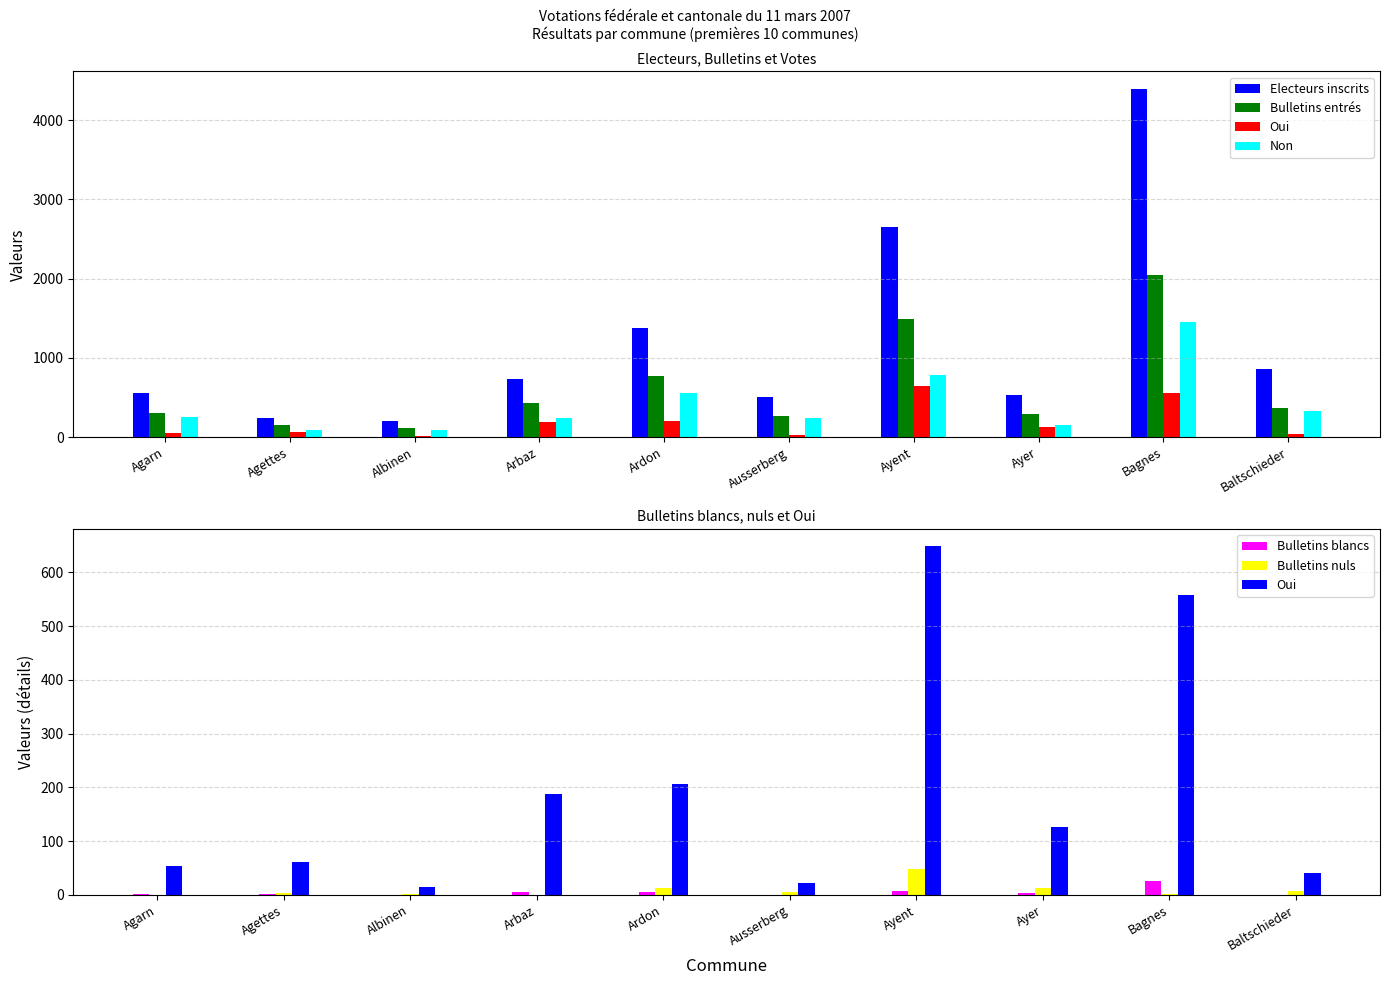

How many positive values does the Bulletins nuls series have?

8